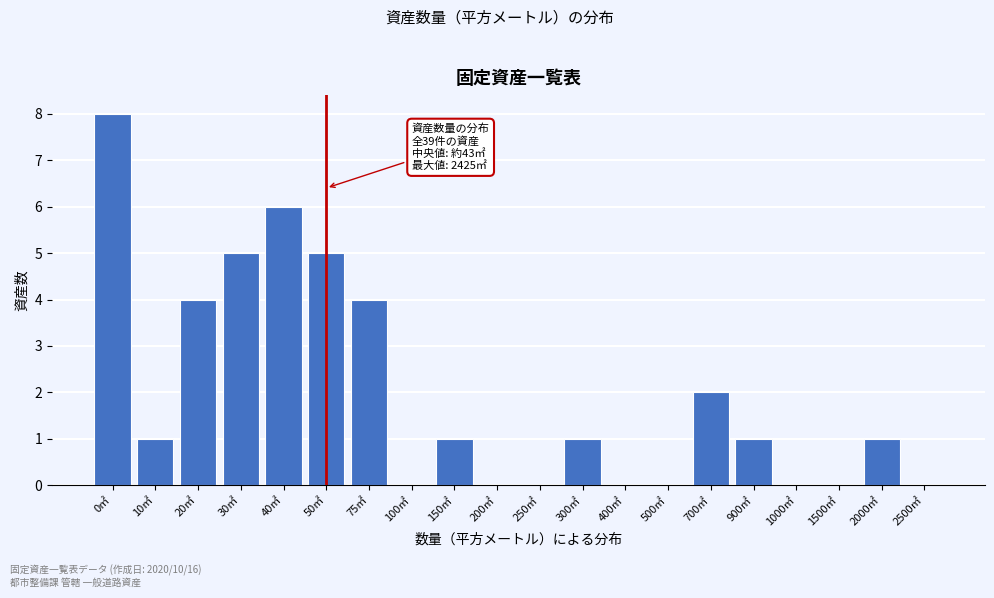

Reading left to right, extract all data points from this chart.

0㎡=8	10㎡=1	20㎡=4	30㎡=5	40㎡=6	50㎡=5	75㎡=4	100㎡=0	150㎡=1	200㎡=0	250㎡=0	300㎡=1	400㎡=0	500㎡=0	700㎡=2	900㎡=1	1000㎡=0	1500㎡=0	2000㎡=1	2500㎡=0